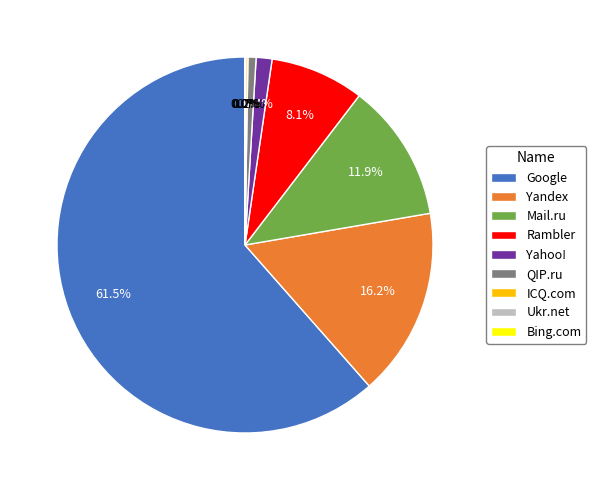

Combined, do Google and QIP.ru account for over 50%?

Yes